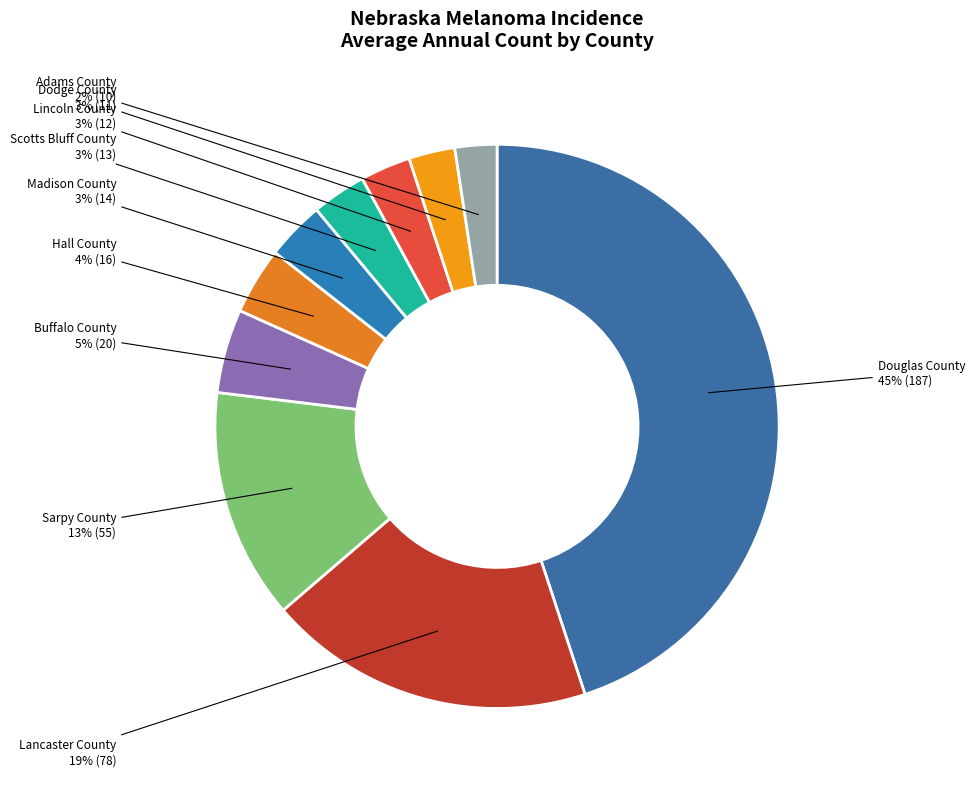

Which slice is the largest?

Douglas County